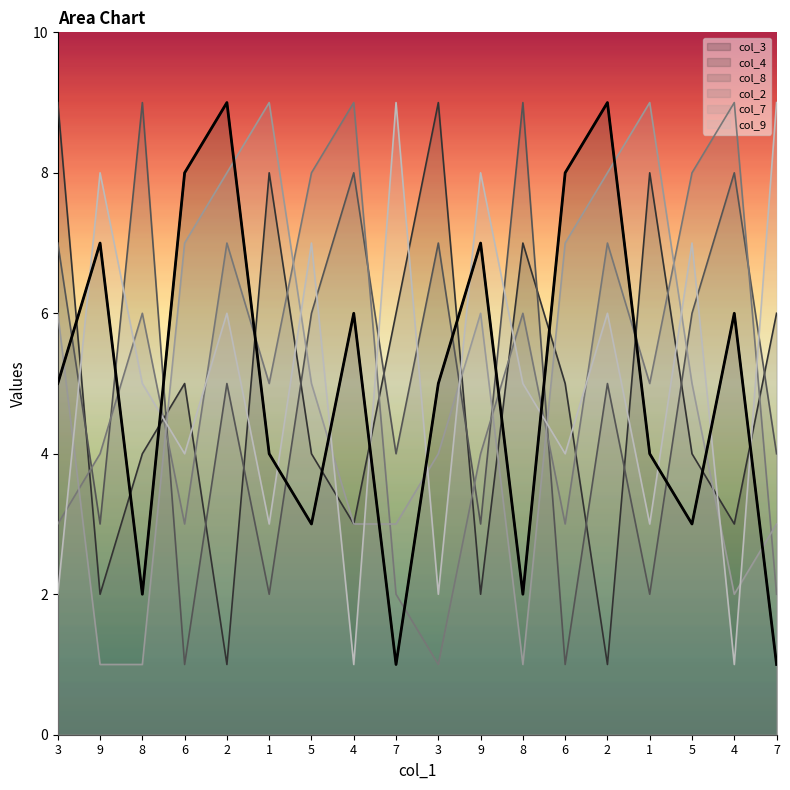

What are all the series names shown in the legend?

col_3, col_4, col_8, col_2, col_7, col_9